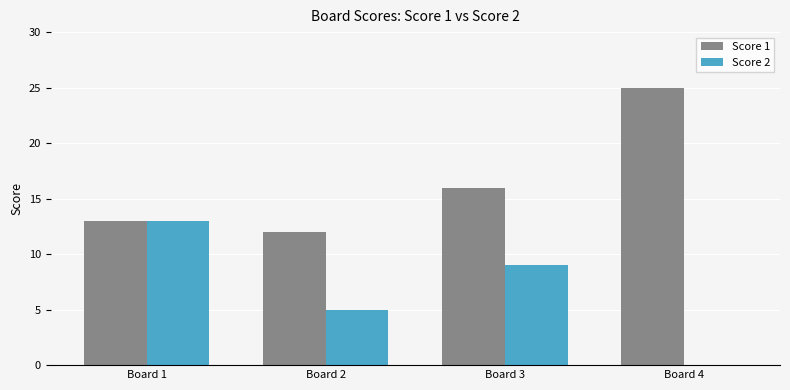

Between Board 1 and Board 2, which series saw the biggest shift?

Score 2